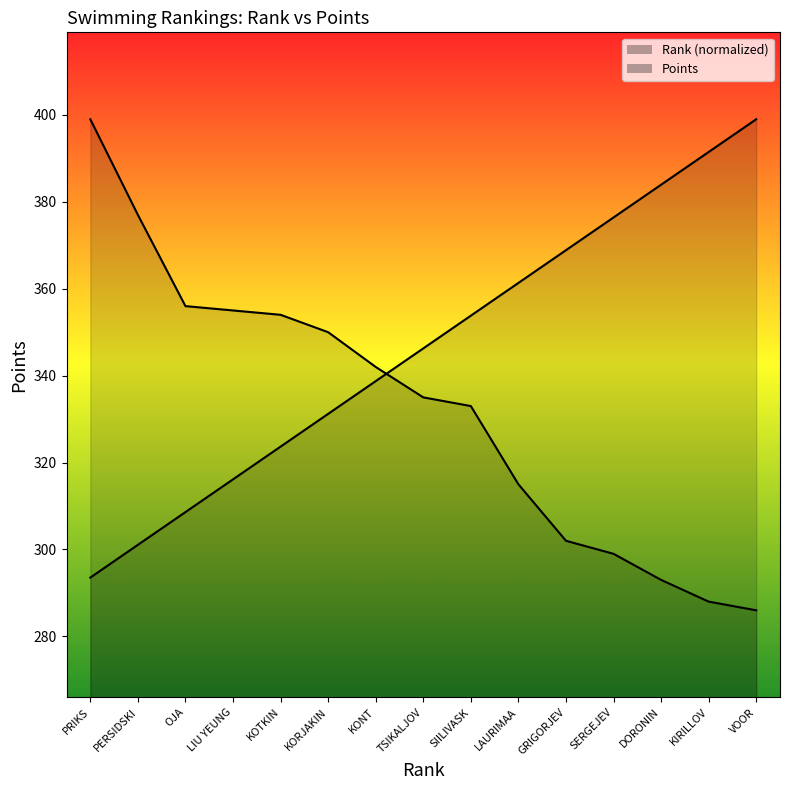

What is the difference between the highest and lowest values at DORONIN?

90.9